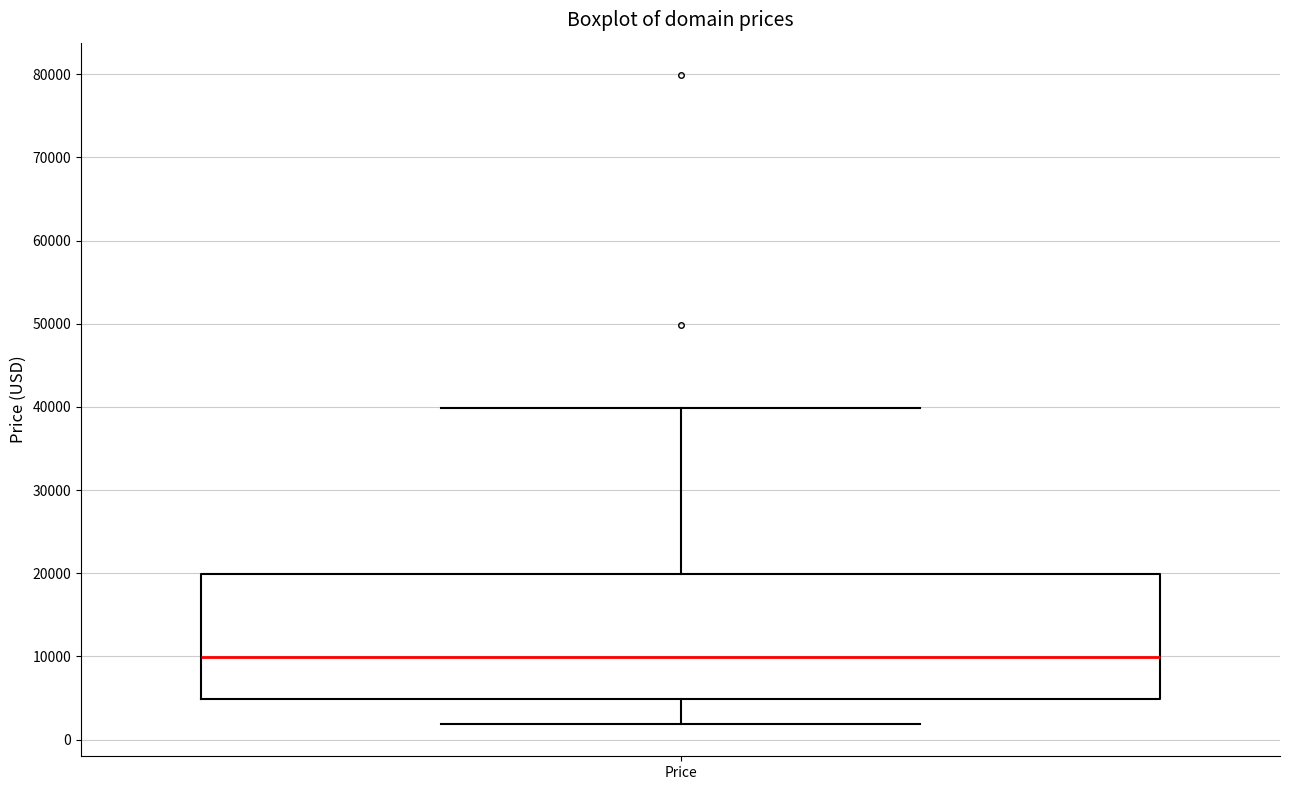

Where does the lower whisker of the box for Price end on the y-axis? The values are not printed on the chart, so give them approximately, as read against the axis.

2000